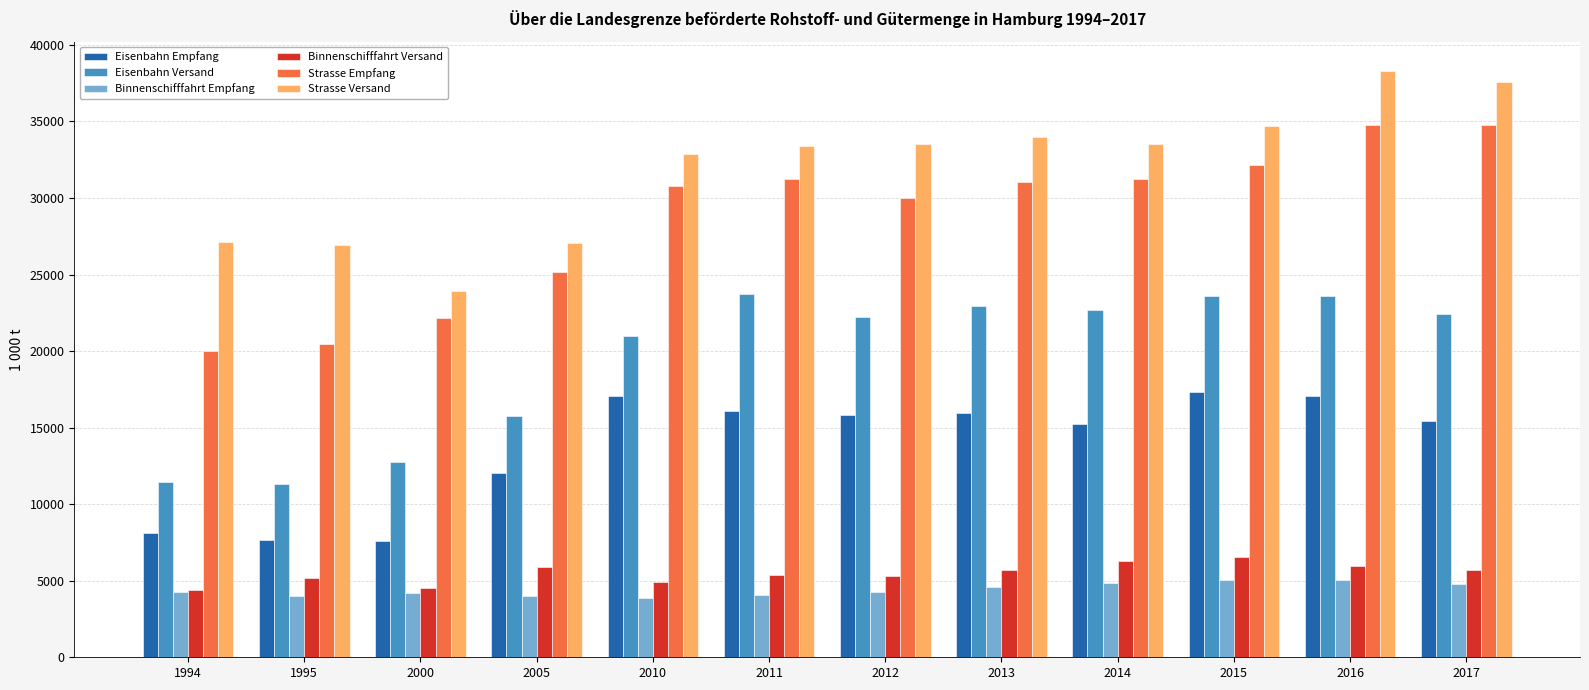

Which series has the largest total across all categories?

Strasse Versand